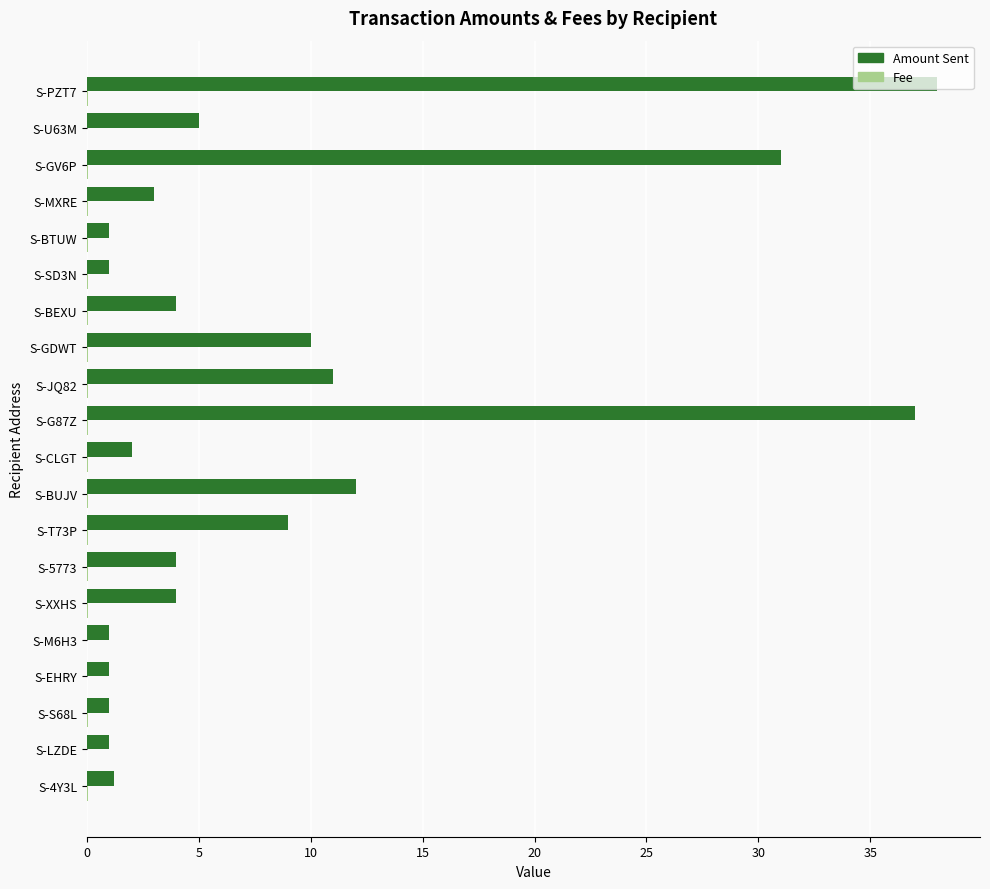

Where is Amount Sent nearest to the value 19?

S-BUJV